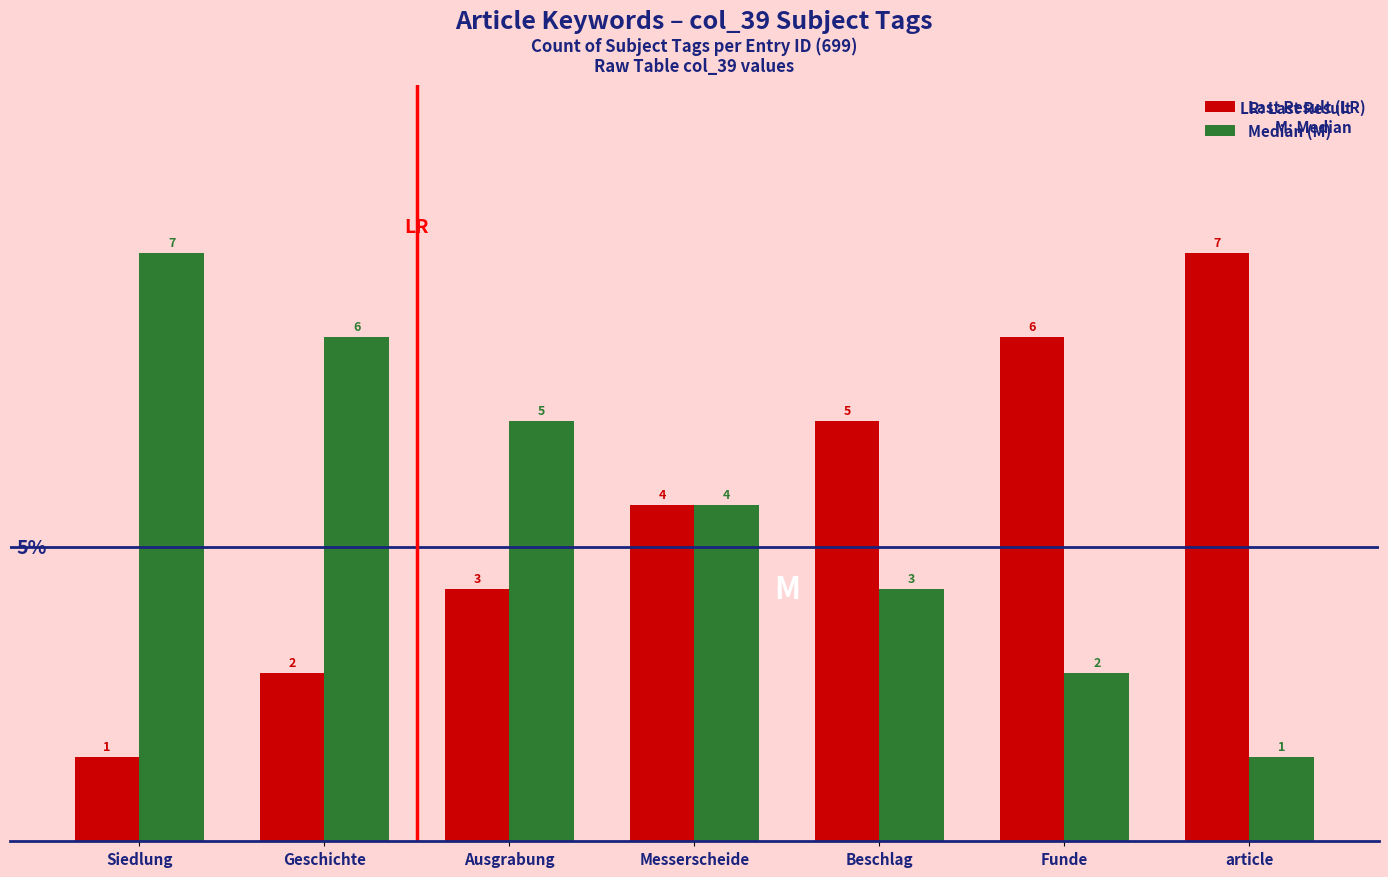

At Geschichte, list the series in order from smallest to largest.

Last Result (LR), Median (M)